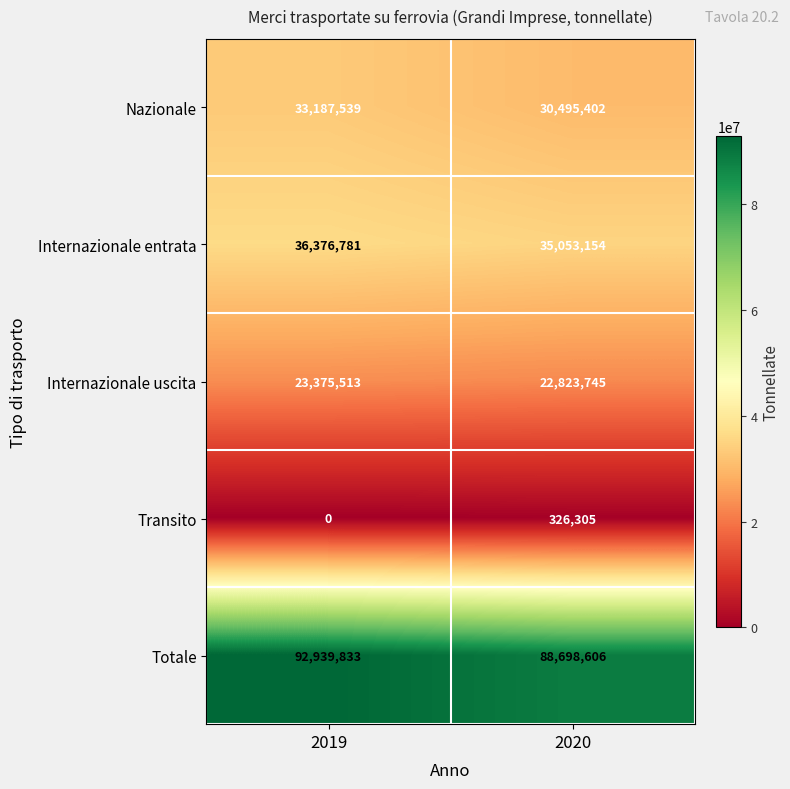

At how many categories does at least one series exceed 49702947?

2